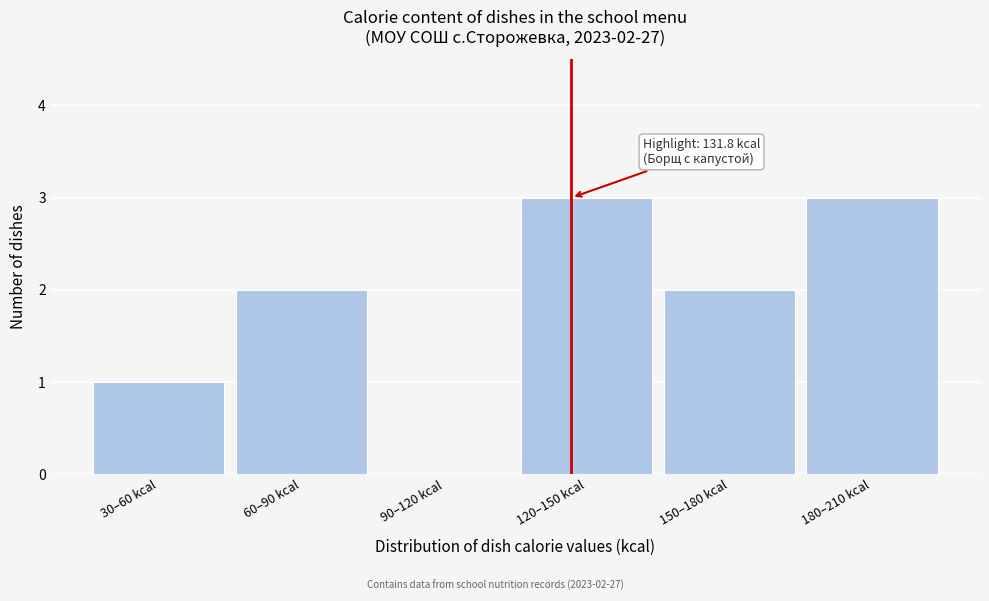

What is the sum of all values?

11